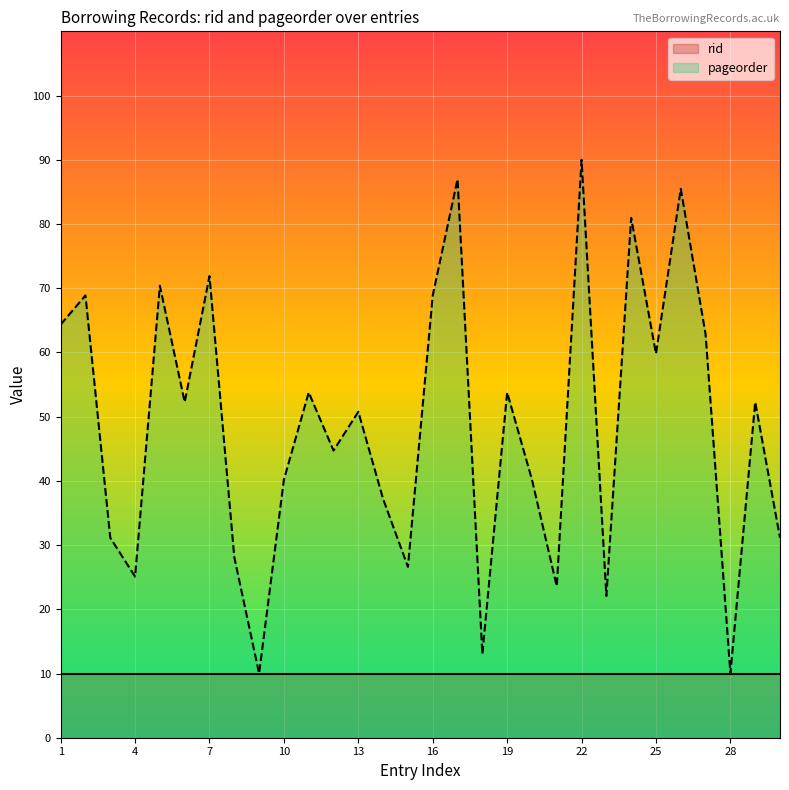

What is the difference between the values at 19 and 1?

10.6